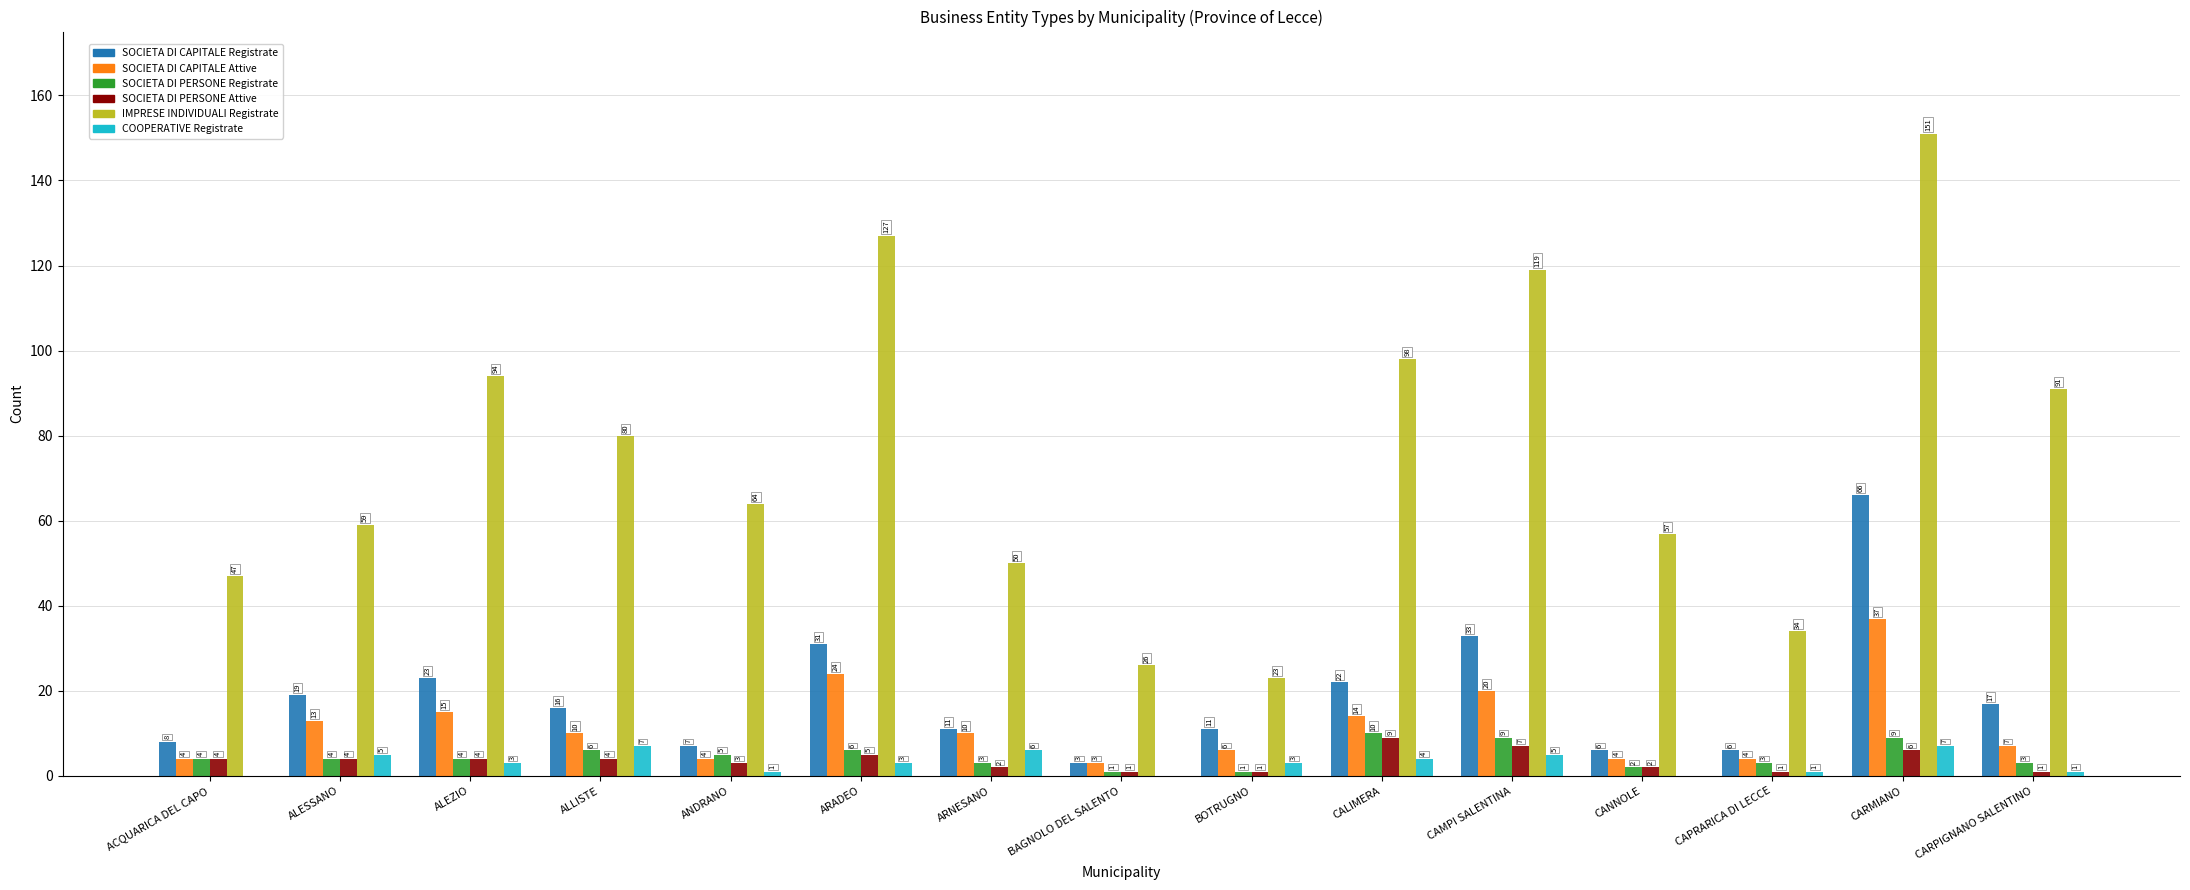

Which series changed the most between ALESSANO and CANNOLE?

SOCIETA DI CAPITALE Registrate